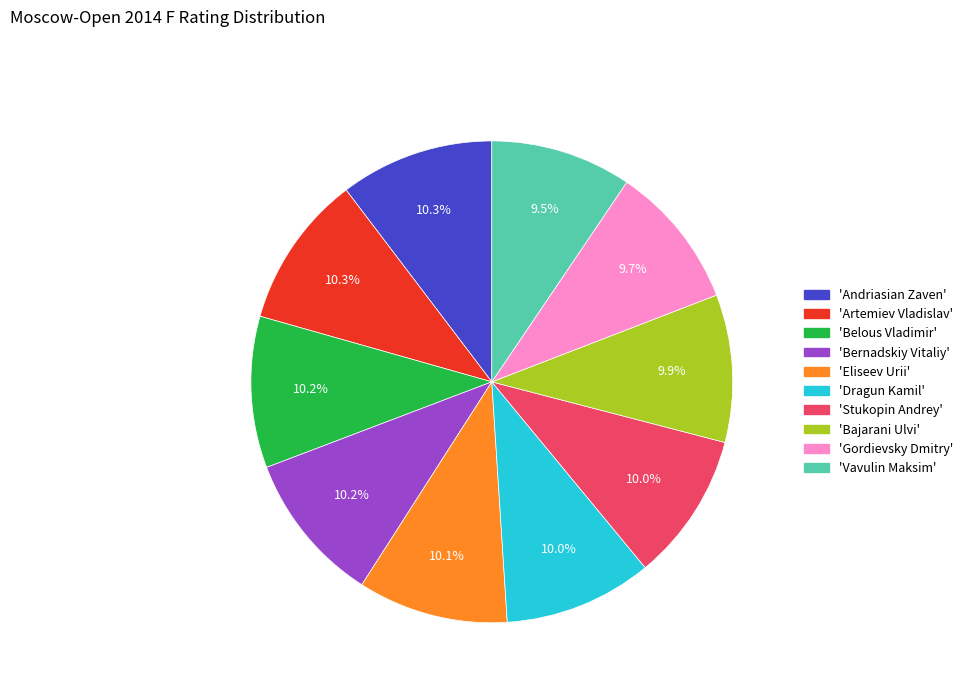

Is there a majority slice in this chart?

No